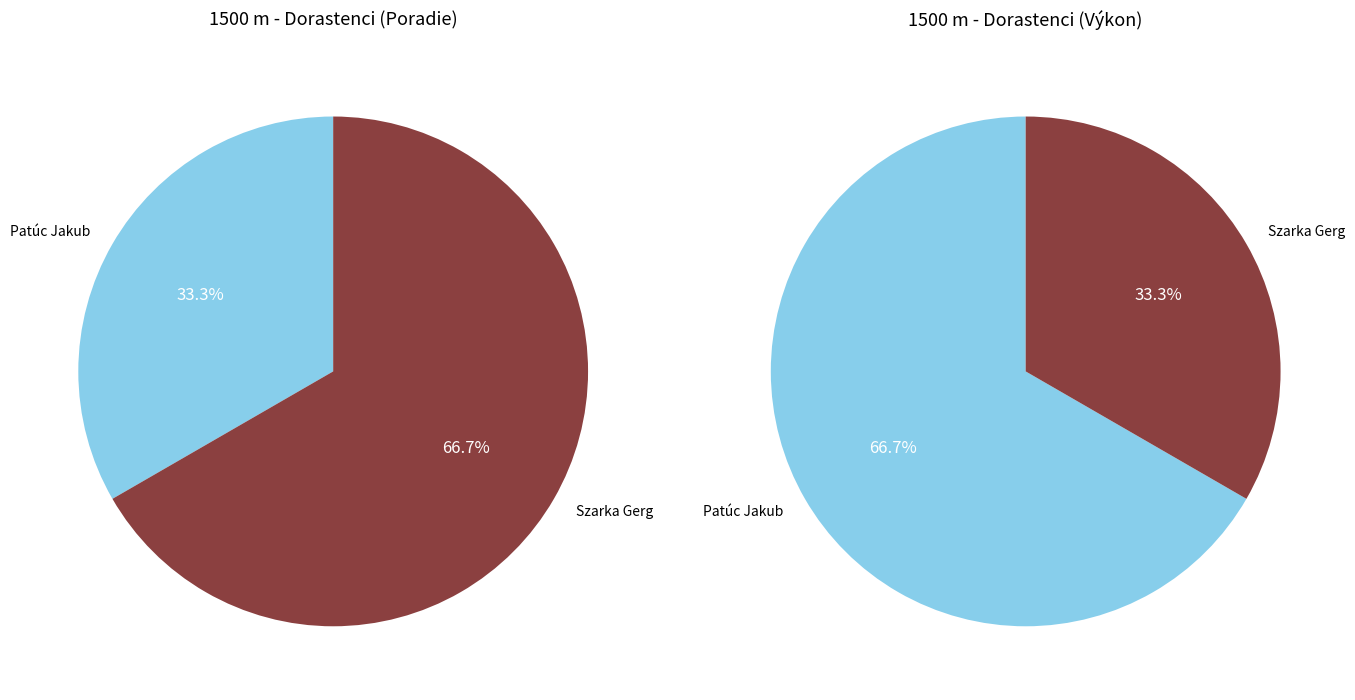

What is the change in value from Patúc Jakub to Szarka Gerg?

+1